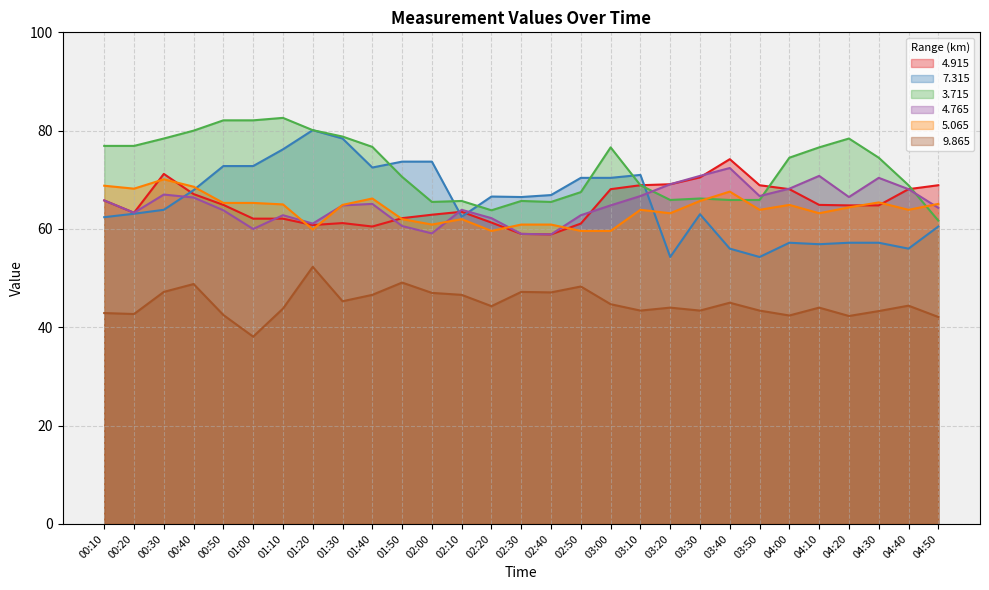

Which series has the largest range (max minus min)?

7.315